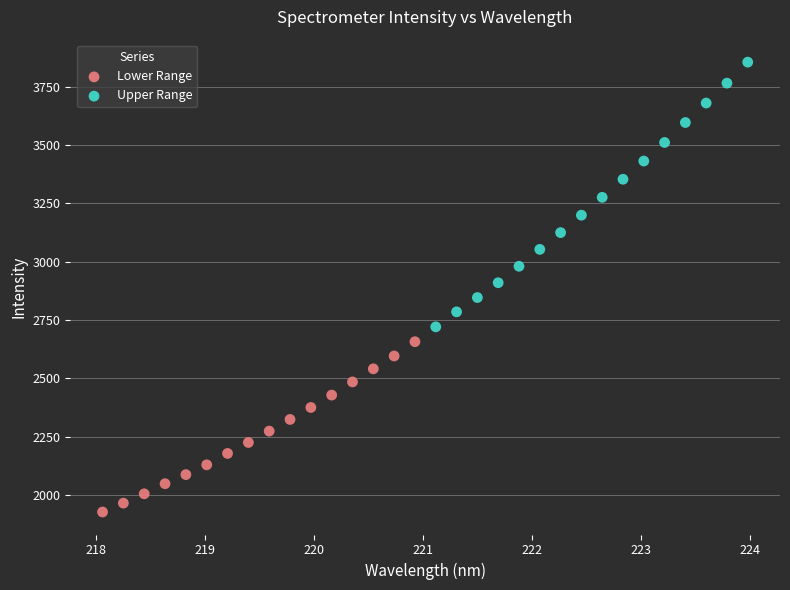

Which series has the widest spread of Y values?

Upper Range